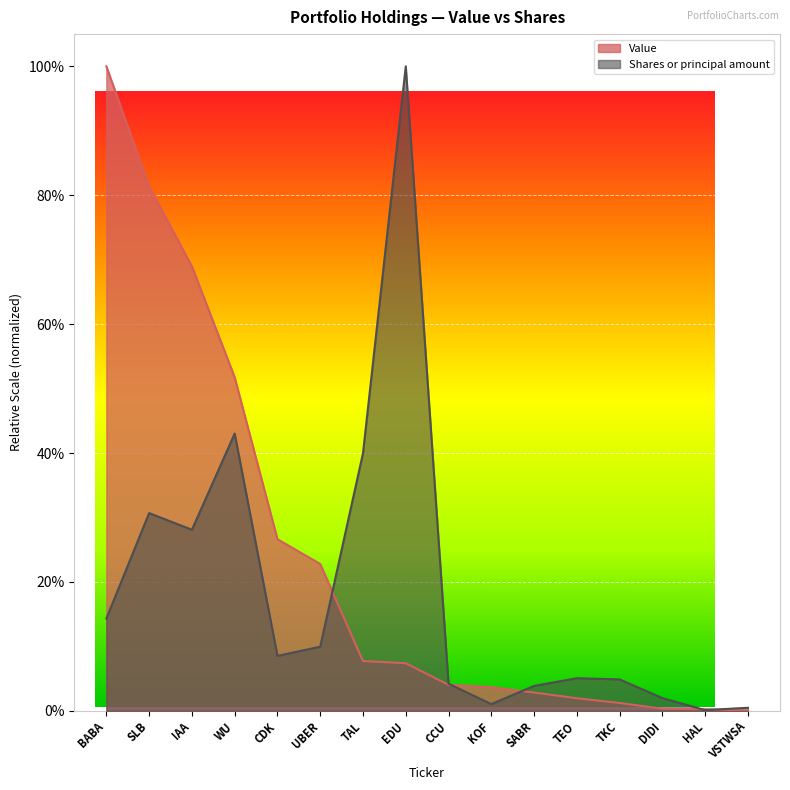

What are all the series names shown in the legend?

Value, Shares or principal amount